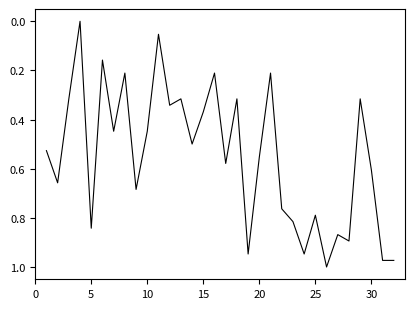

Is this an area chart (filled region under the line)?

No